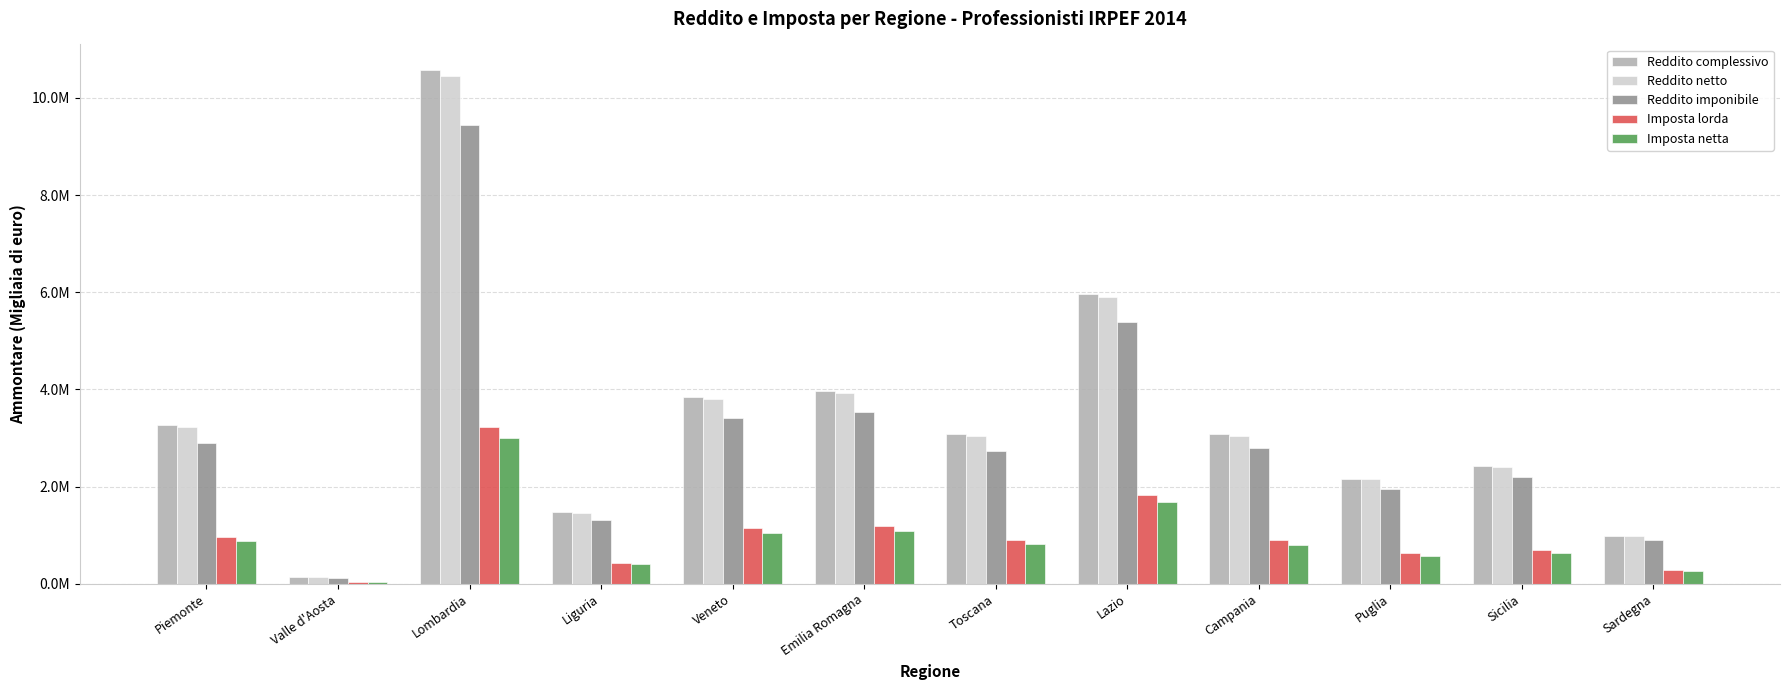

What are all the series names shown in the legend?

Reddito complessivo, Reddito netto, Reddito imponibile, Imposta lorda, Imposta netta